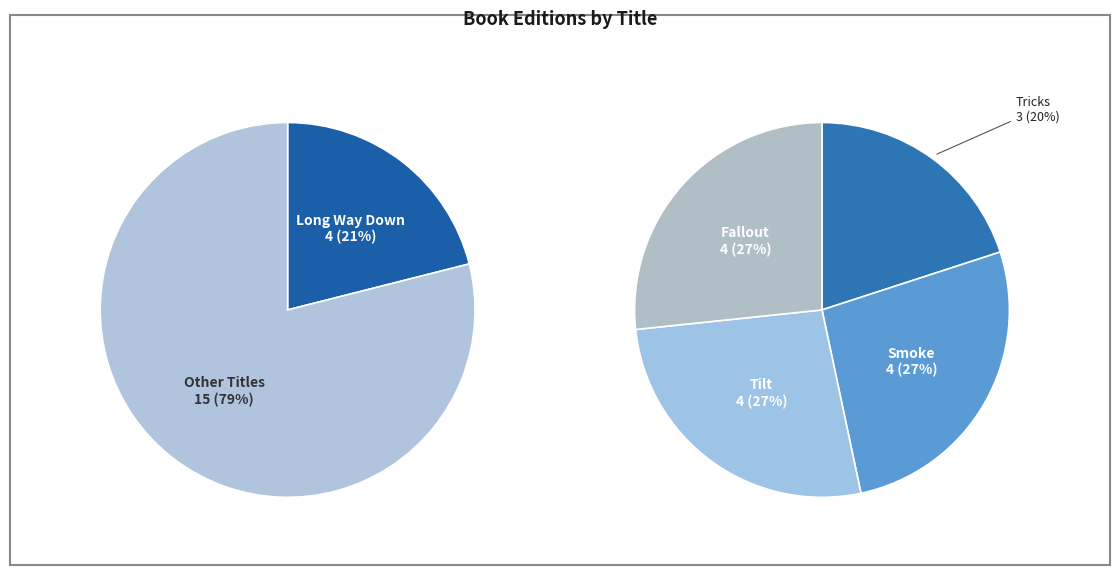

Rank the categories by value from lowest to highest.

Tricks, Long Way Down, Smoke, Tilt, Fallout